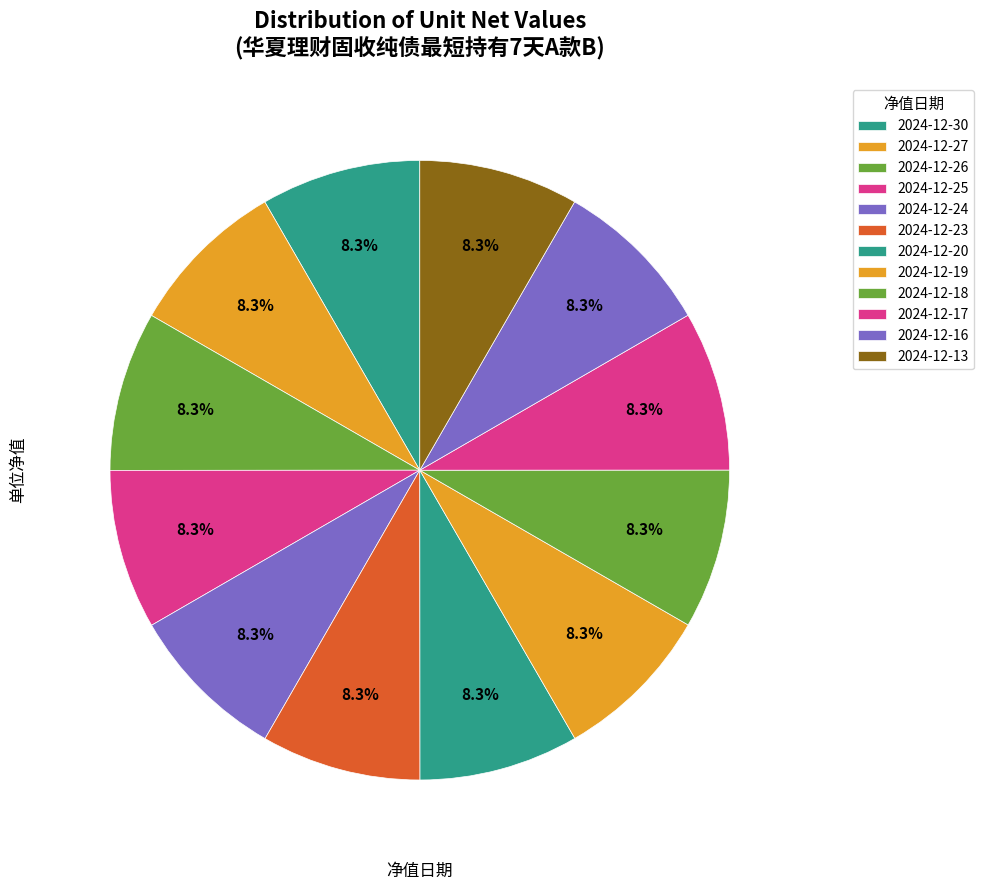

Count the number of slices in the pie.

12